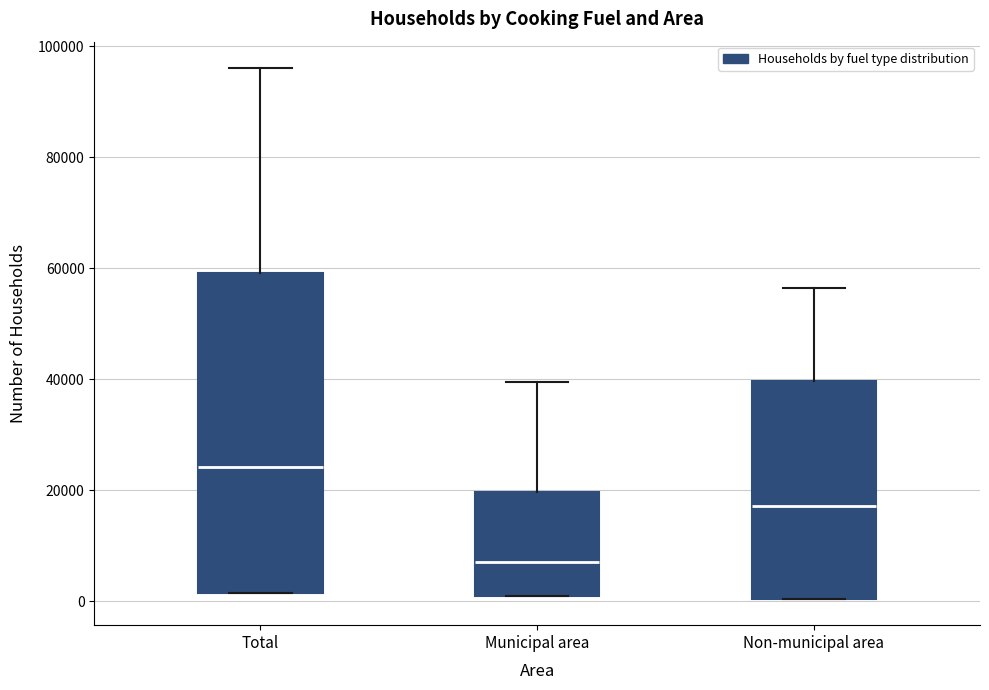

Where does the upper whisker of the box for Total end on the y-axis? The values are not printed on the chart, so give them approximately, as read against the axis.

96000